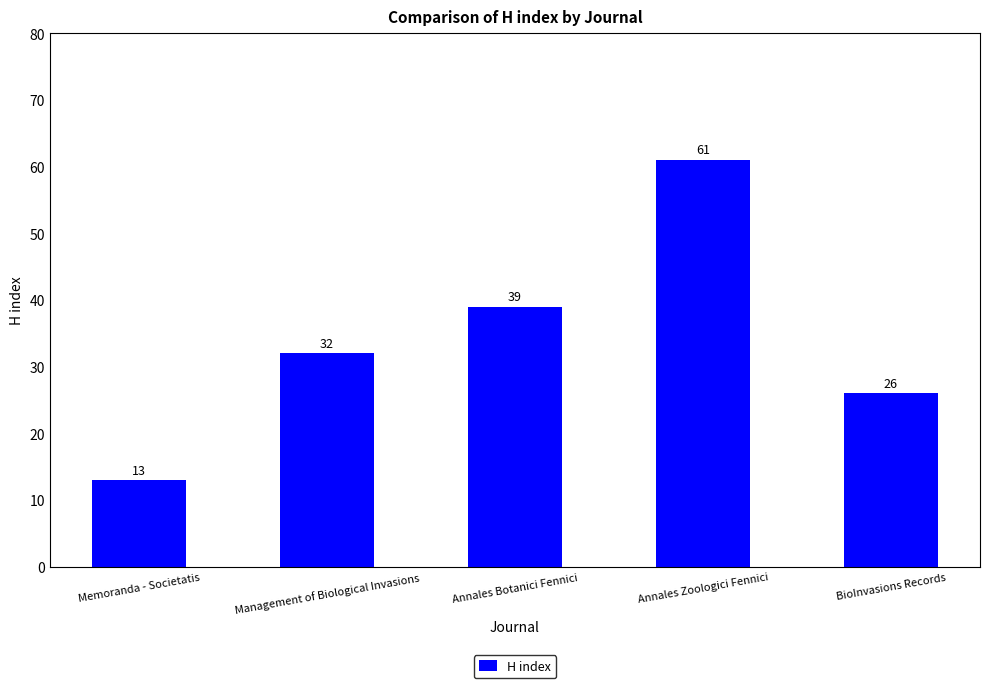

How many series are shown in this chart?

1